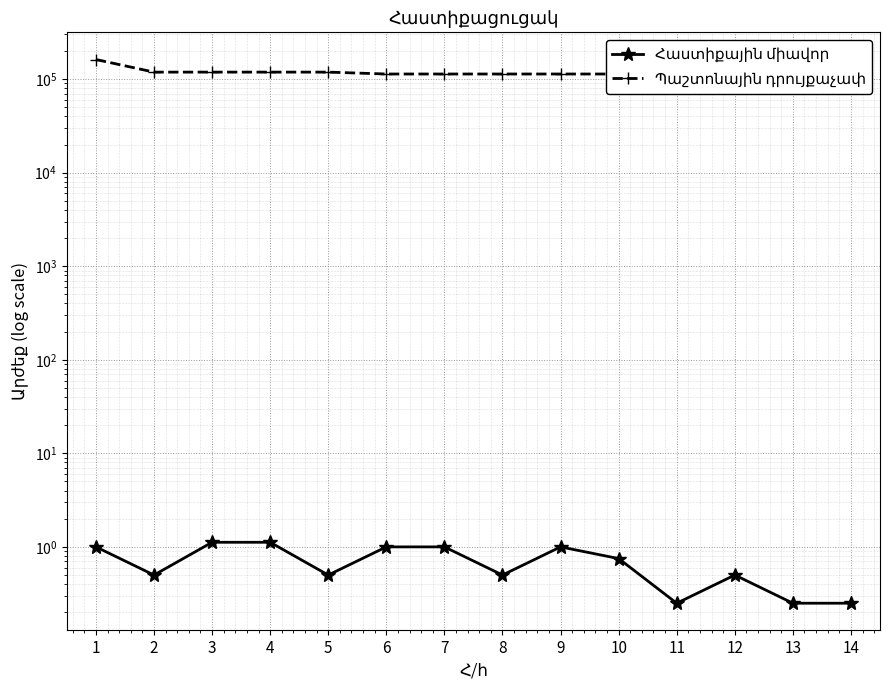

Which category has the lowest value in the Պաշտոնային դրույքաչափ series?

6